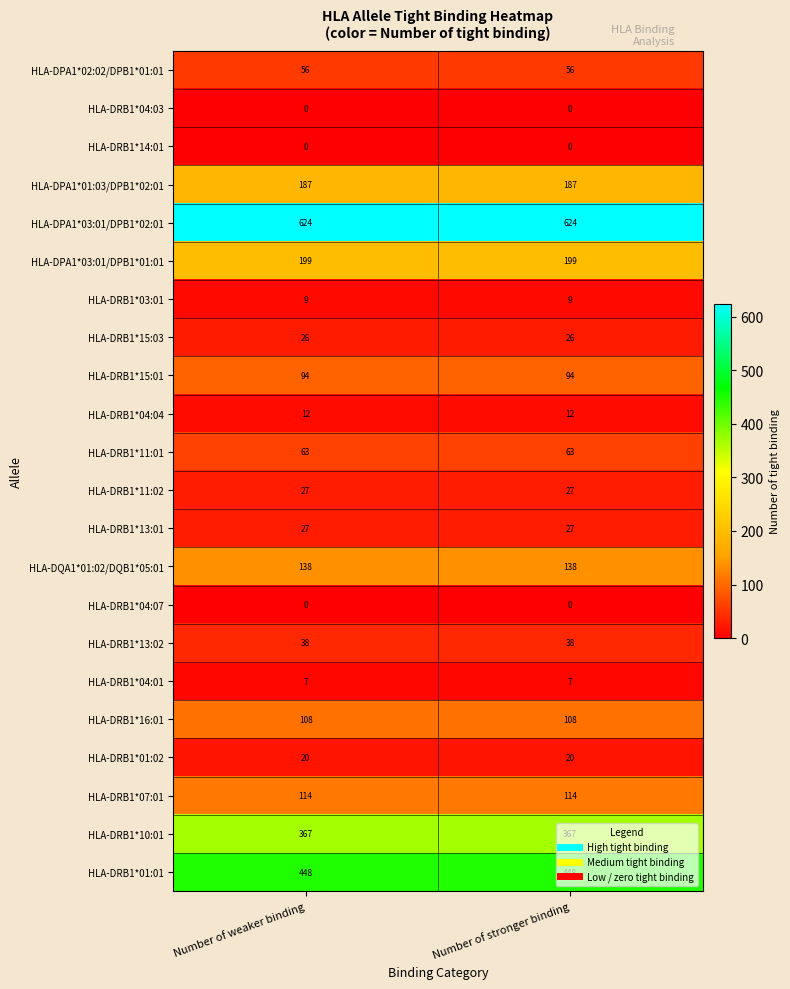

What is the difference between the highest and lowest values at Number of stronger binding?

624